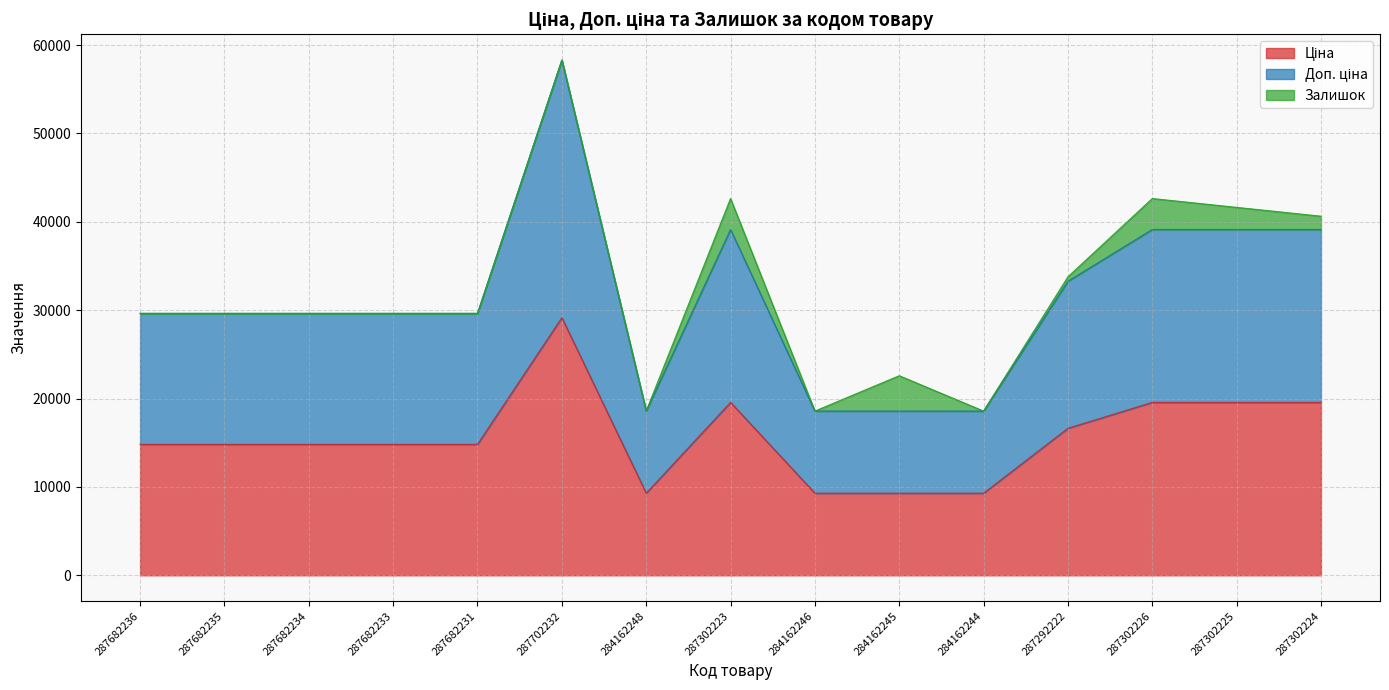

Does the chart display data point markers on the line(s)?

No